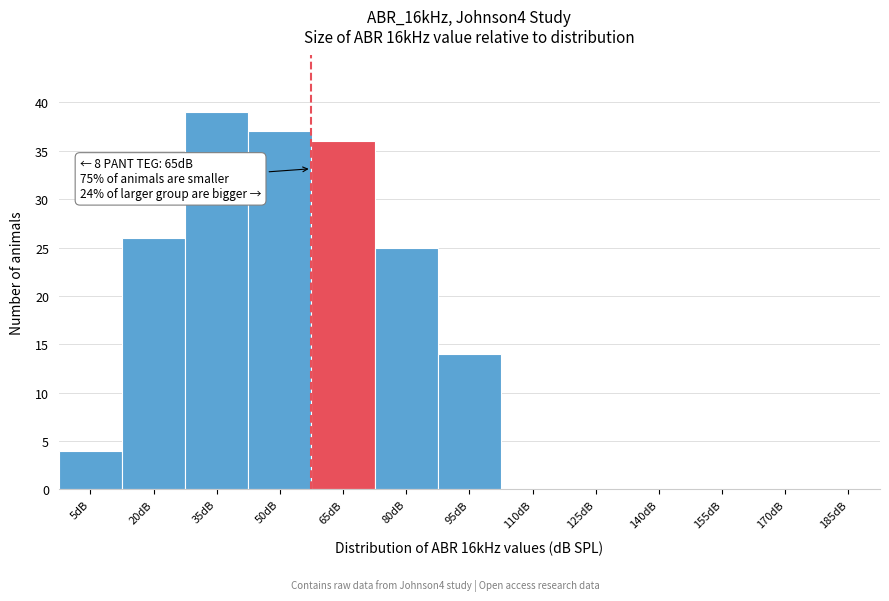

Reading right to left, transcribe all the data shown in this chart.

185dB=0	170dB=0	155dB=0	140dB=0	125dB=0	110dB=0	95dB=14	80dB=25	65dB=36	50dB=37	35dB=39	20dB=26	5dB=4